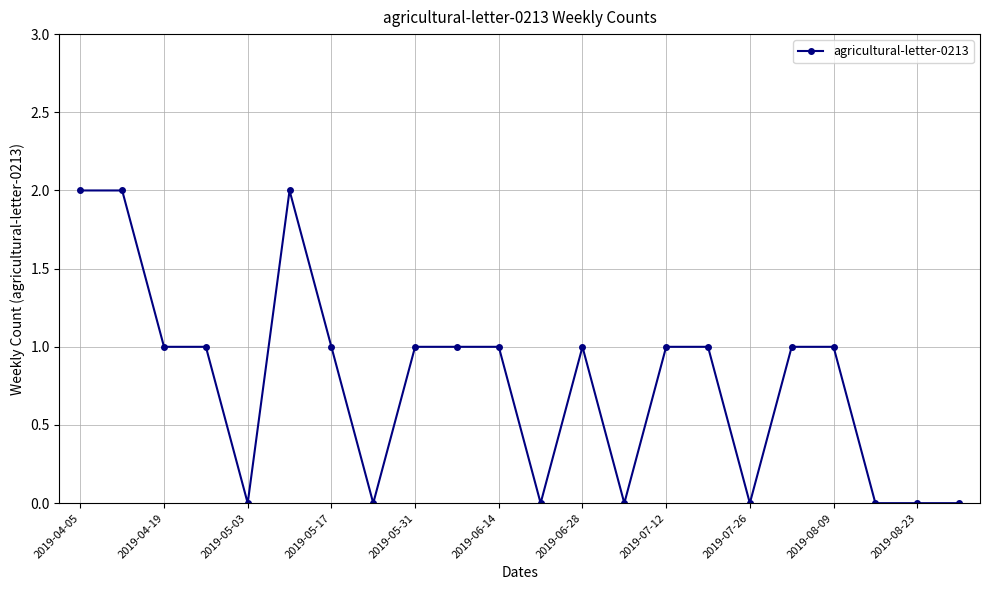

What is the sum of all values?

17